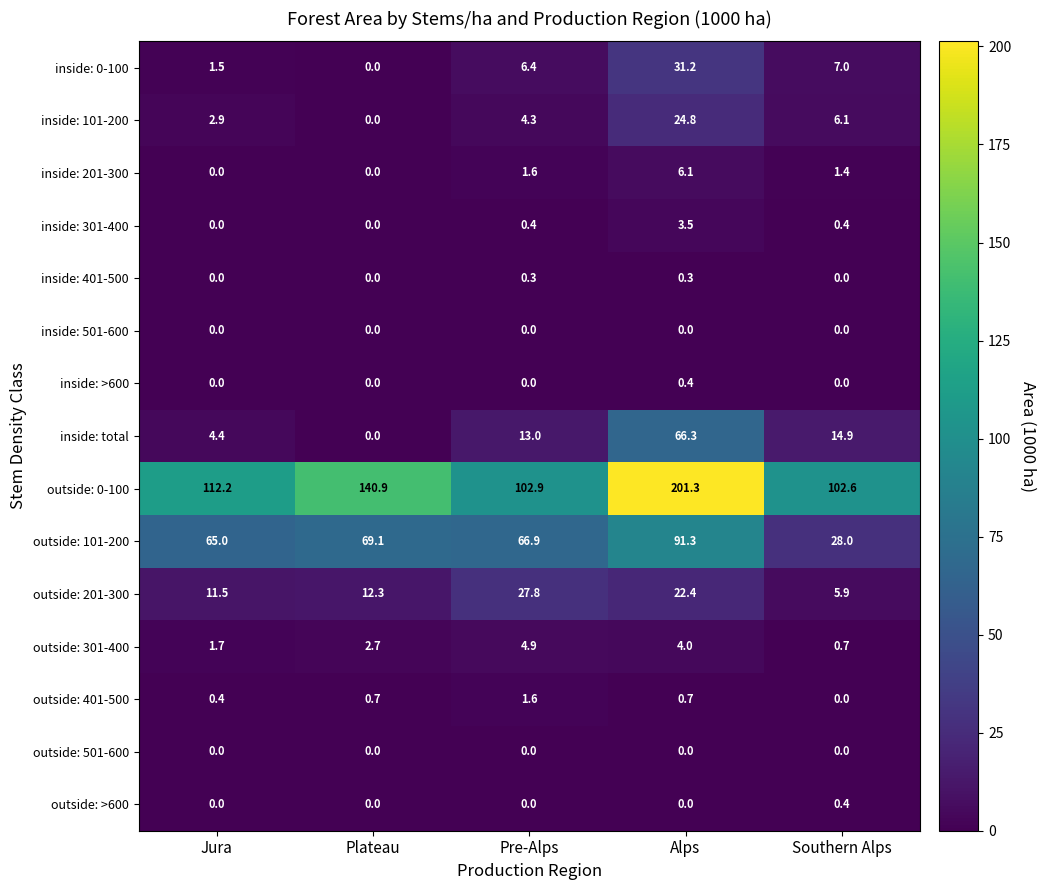

At how many categories does at least one series exceed 63?

5